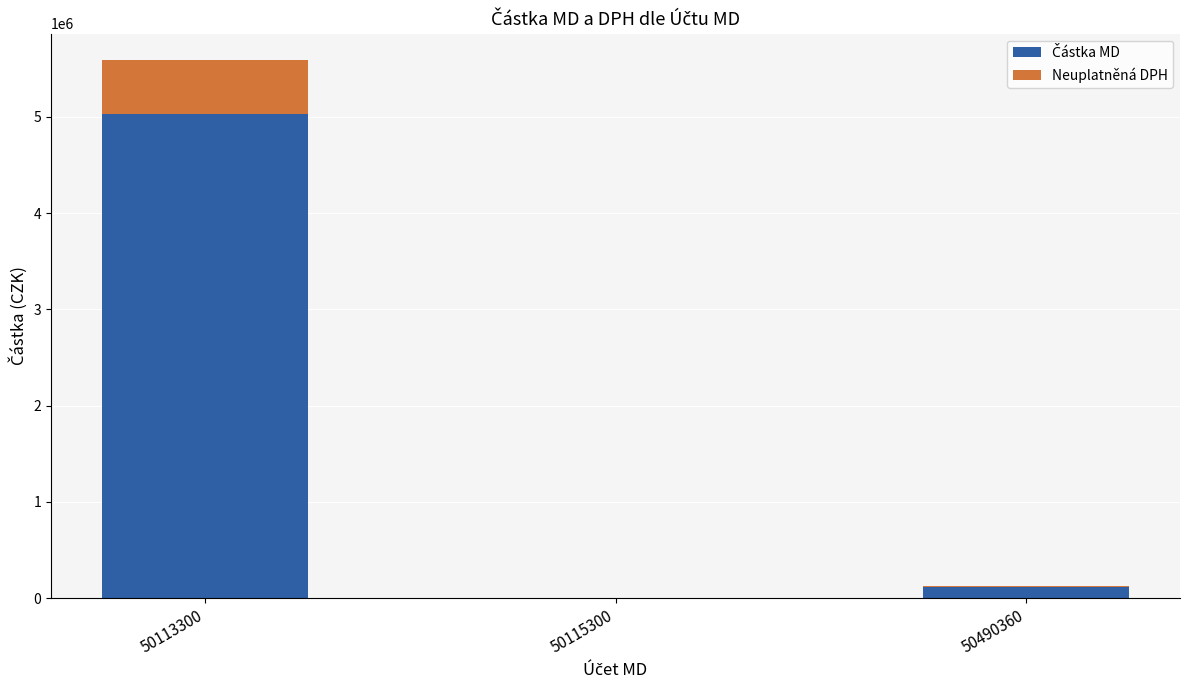

Are the bars horizontal?

No